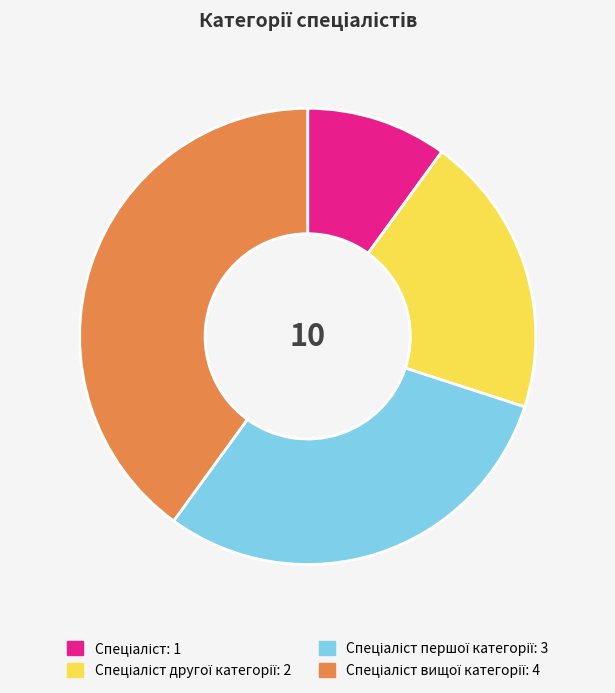

Is there a majority slice in this chart?

No